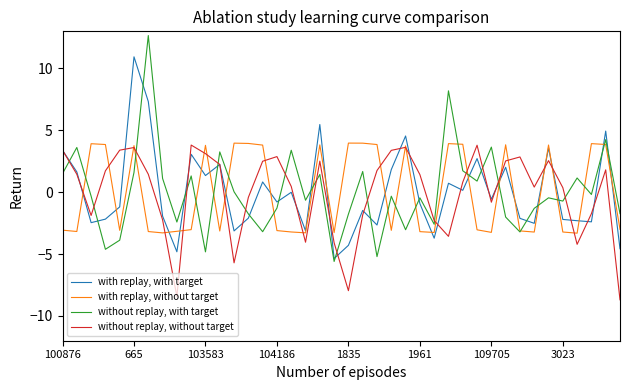

What is the lowest value of the with replay, without target series?

-3.3